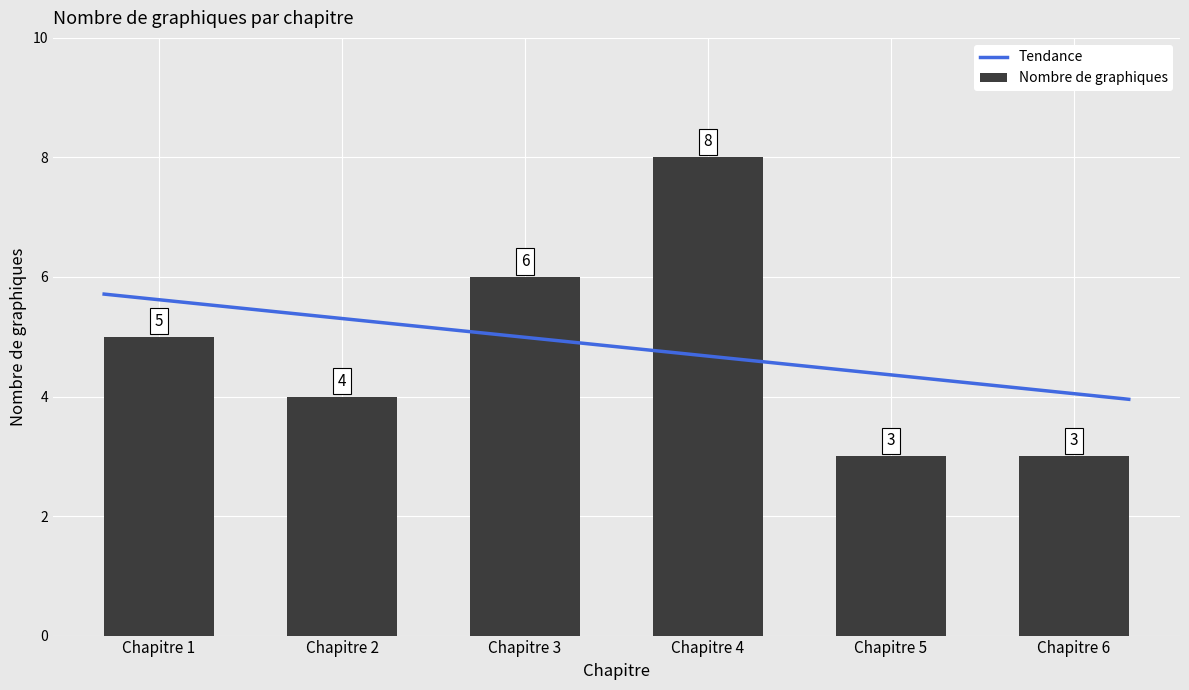

Does the chart contain any negative values?

No